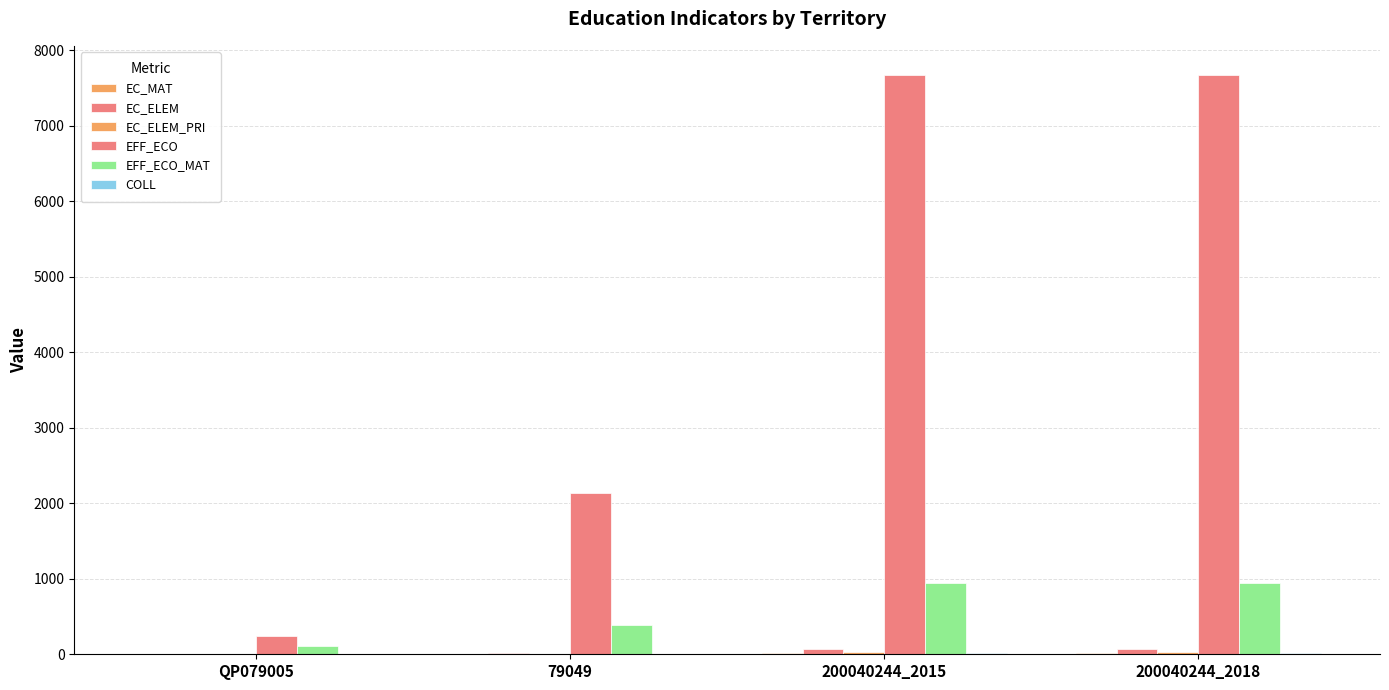

Which series changed the most between 79049 and 200040244_2015?

EFF_ECO